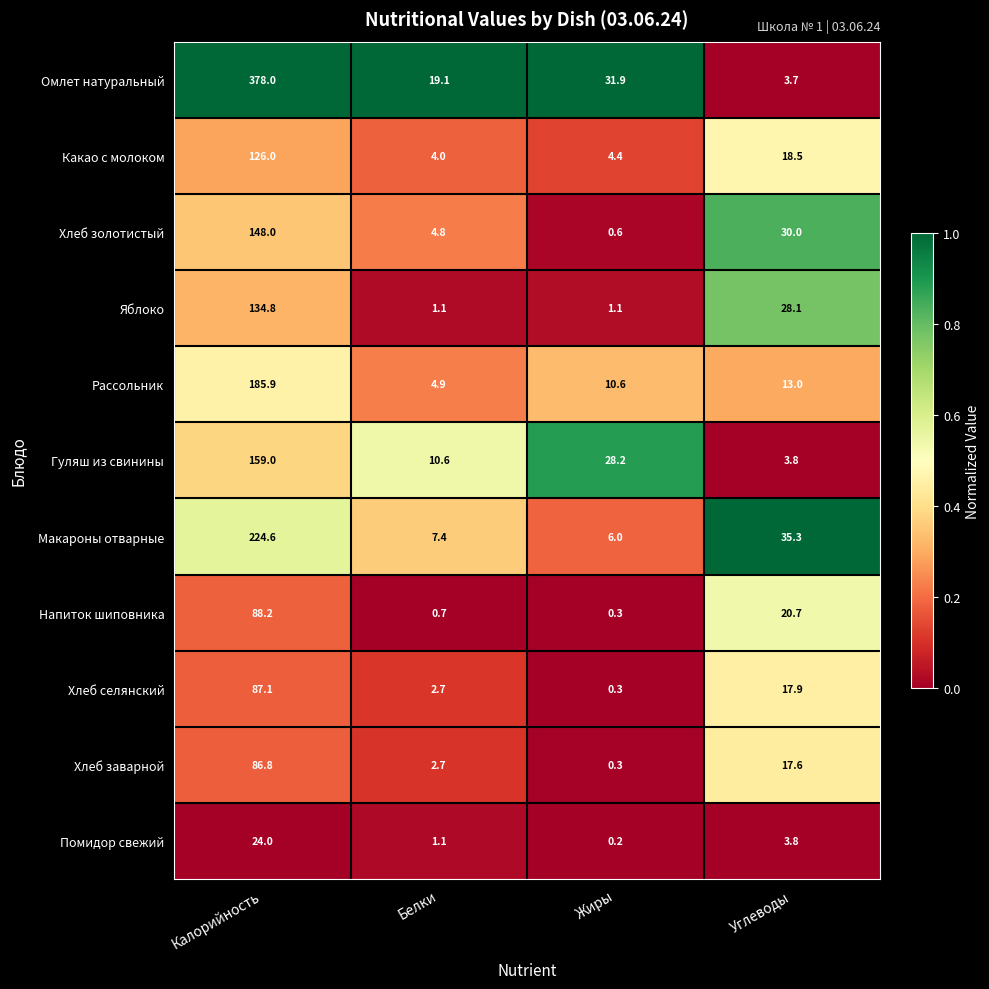

Count the number of data series in this chart.

11